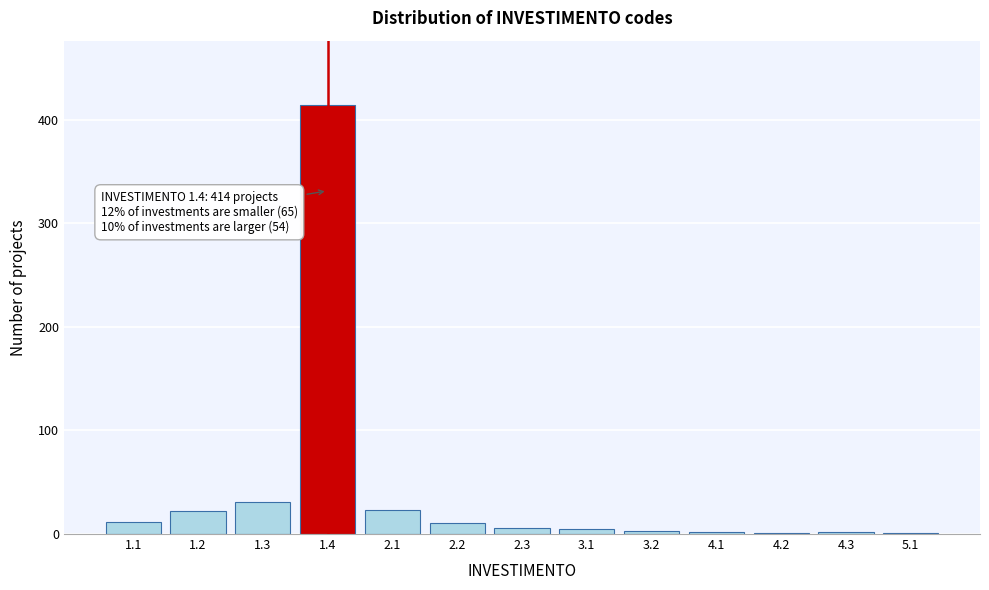

What is the sum of all values?

533